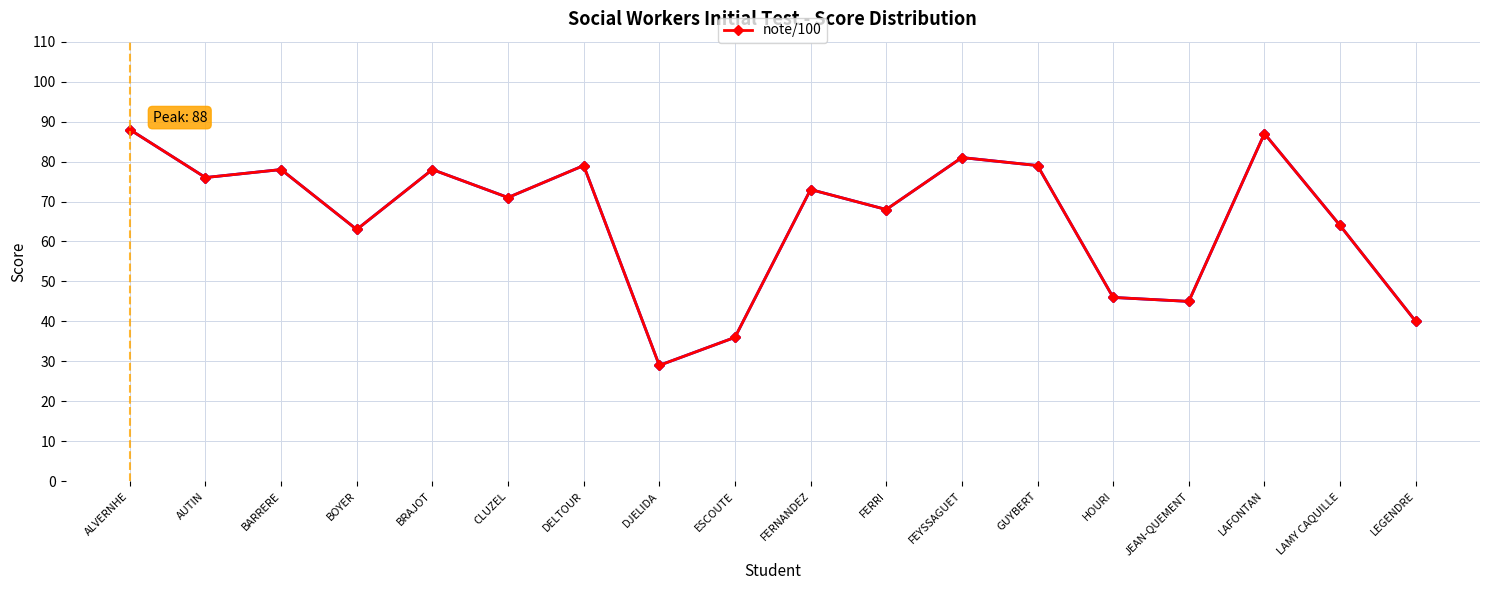

Is this an area chart (filled region under the line)?

No